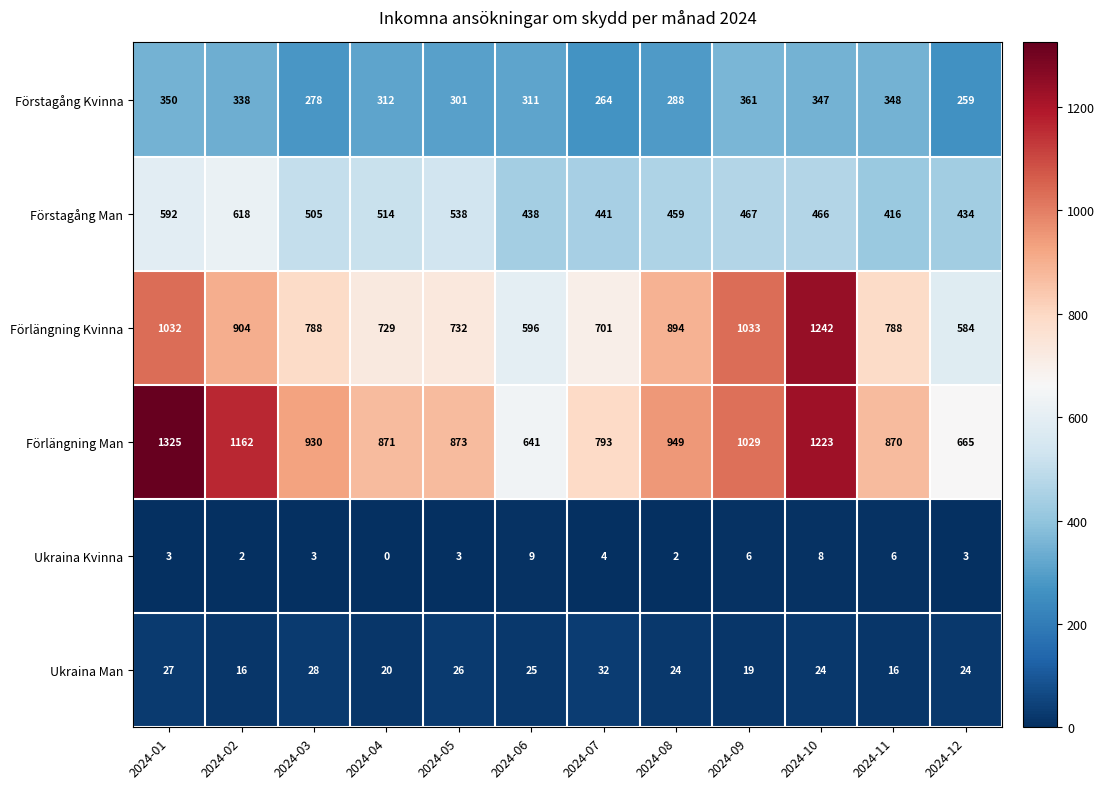

The Ukraina Man series shows 8 at 2024-01. True or false?

False